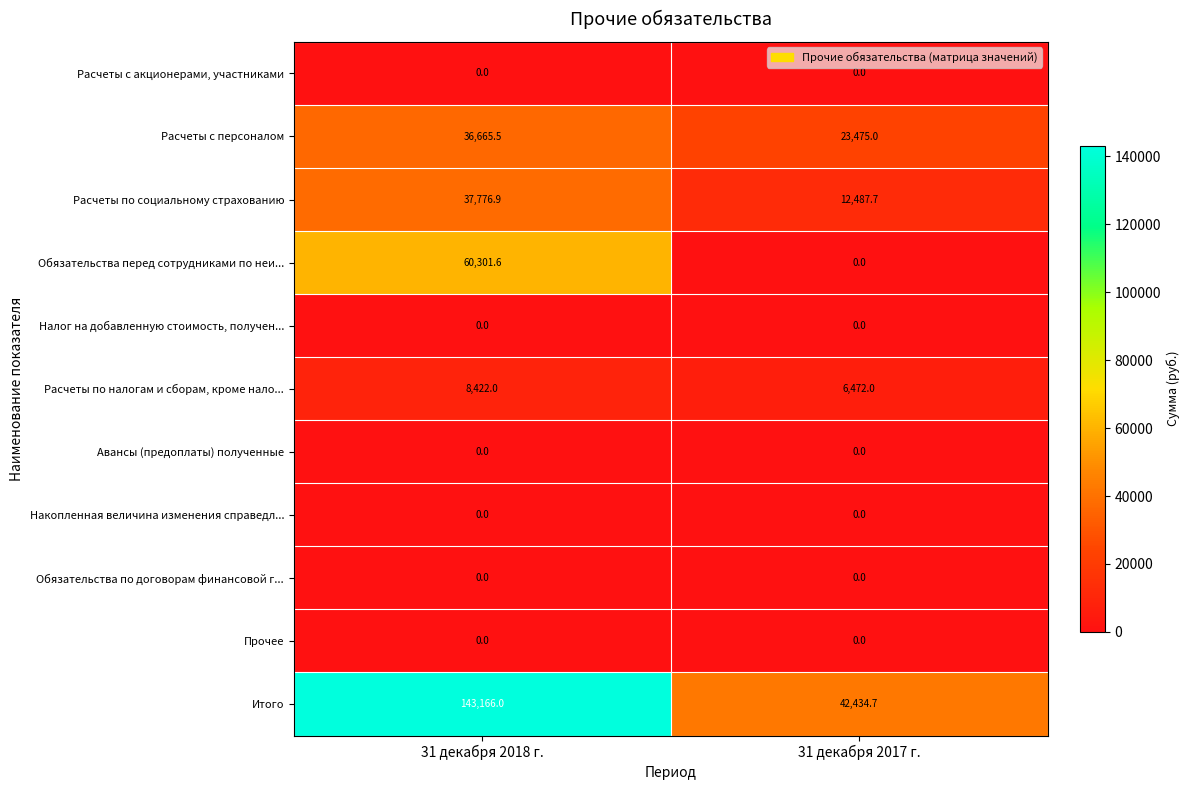

Between 31 декабря 2018 г. and 31 декабря 2017 г., which series saw the biggest shift?

Итого